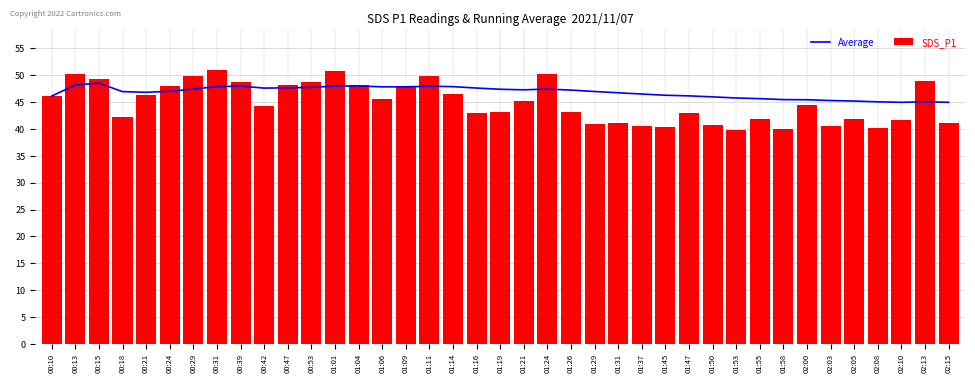

What is the difference between the maximum and minimum values in the Average series?

3.6